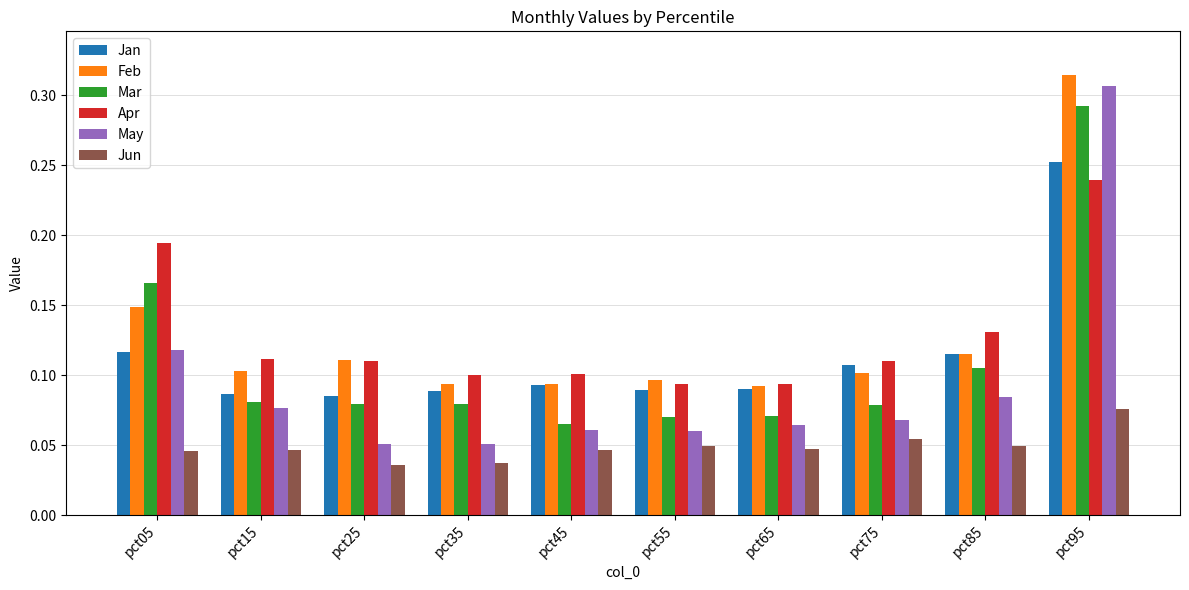

How many bars are there in each group?

6